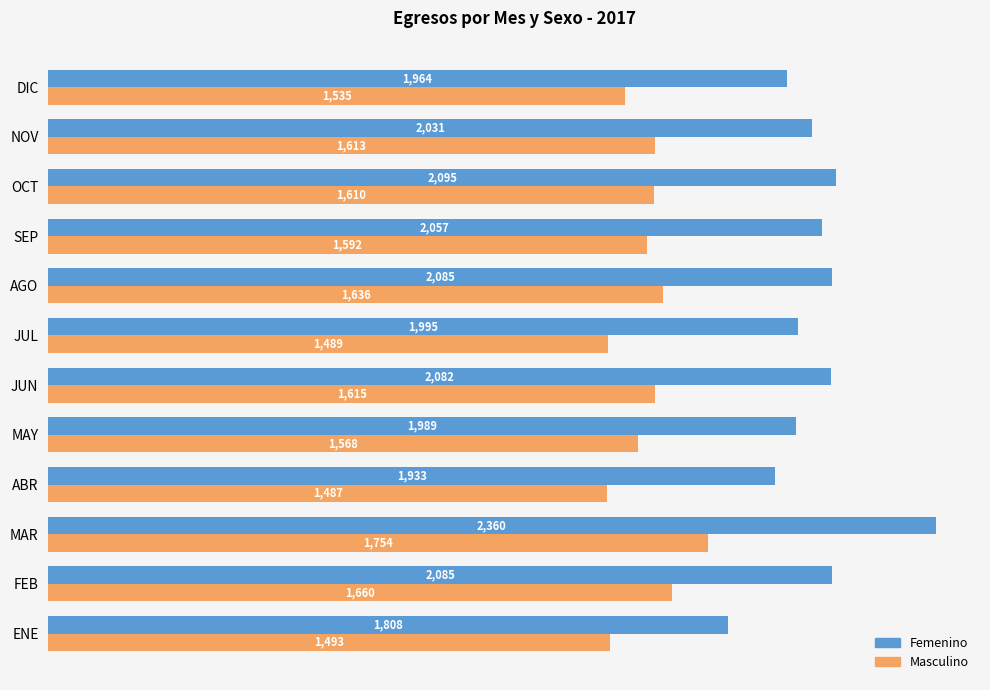

Which category has the highest value in the Femenino series?

MAR